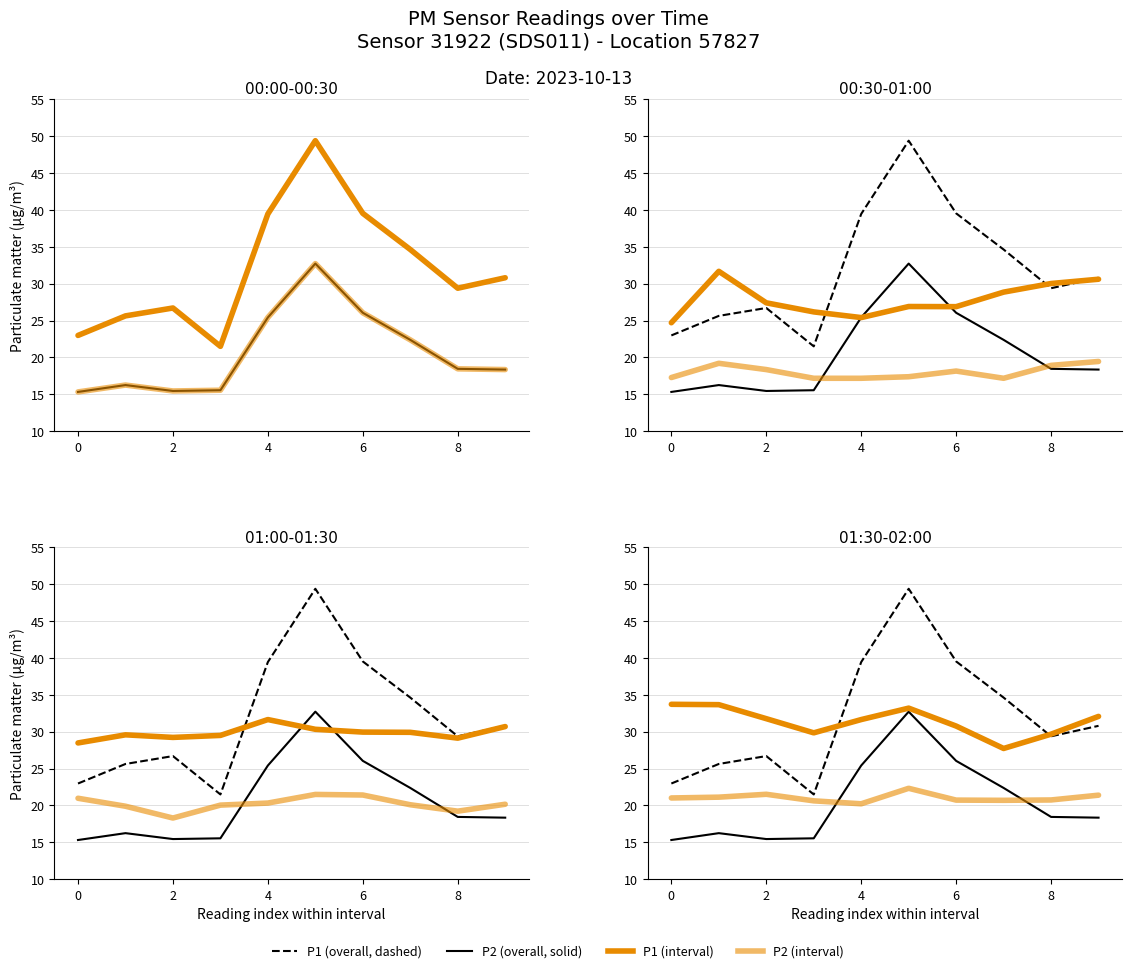

At which label is P1 (overall) closest to 35?

7